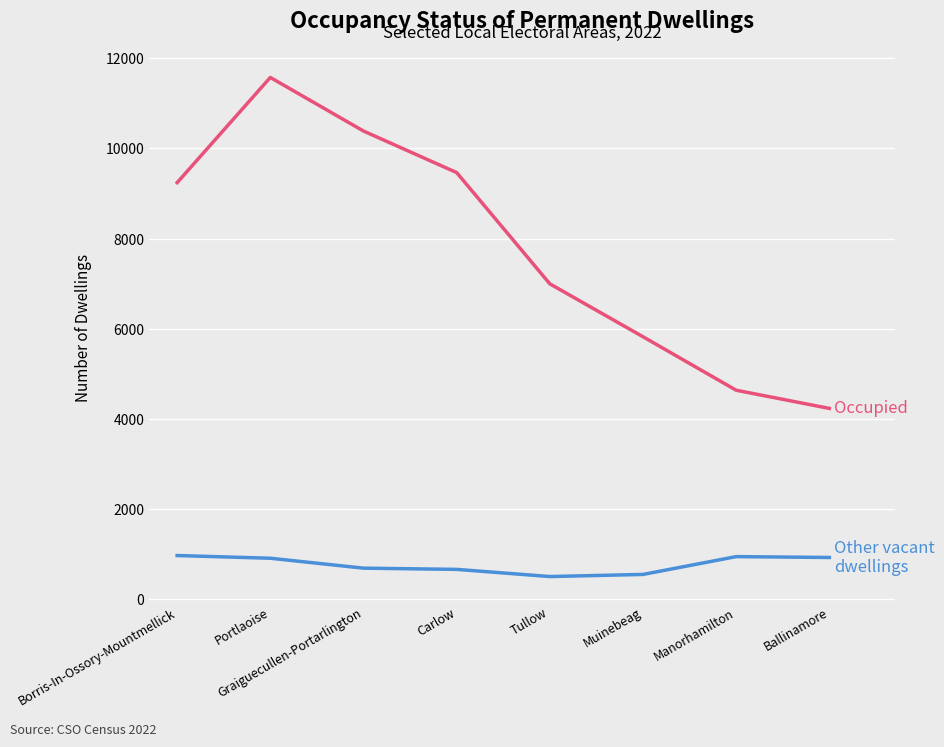

What position from the right is Tullow?

4